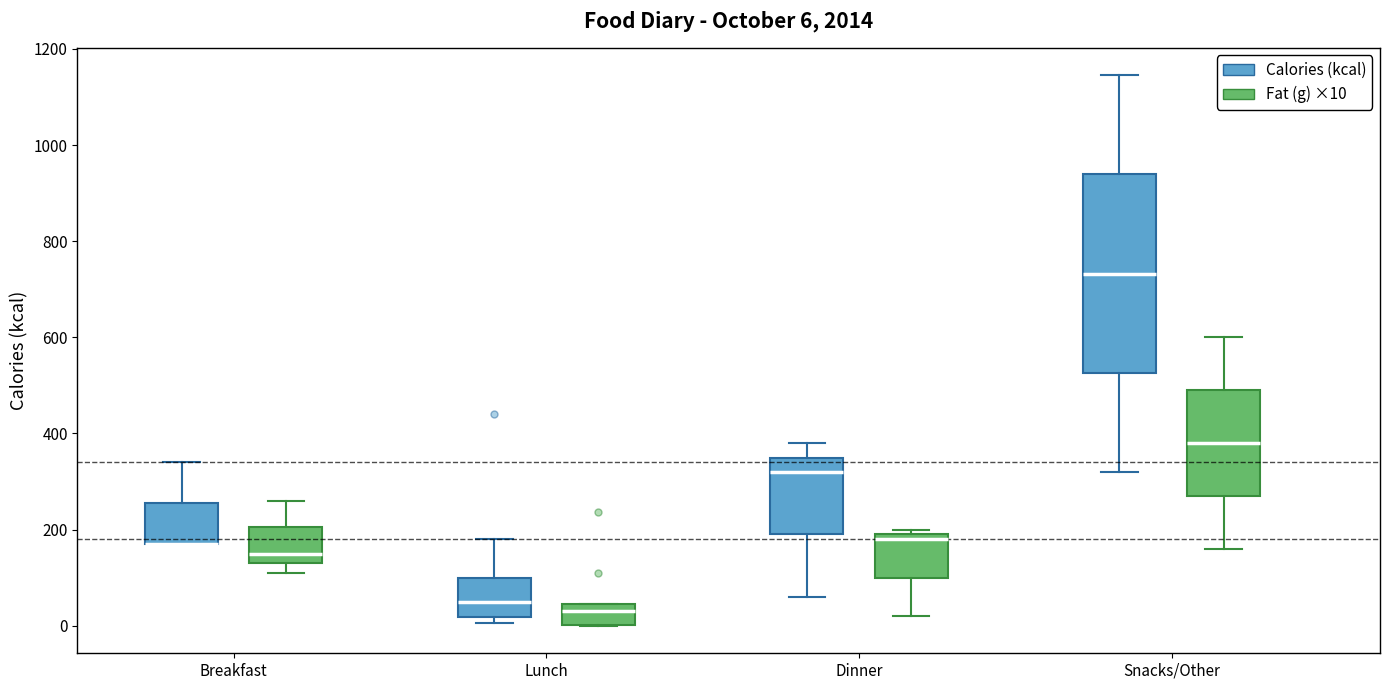

Comparing the boxes themselves (not the whiskers), which one is the tallest?

Snacks/Other (Calories (kcal))